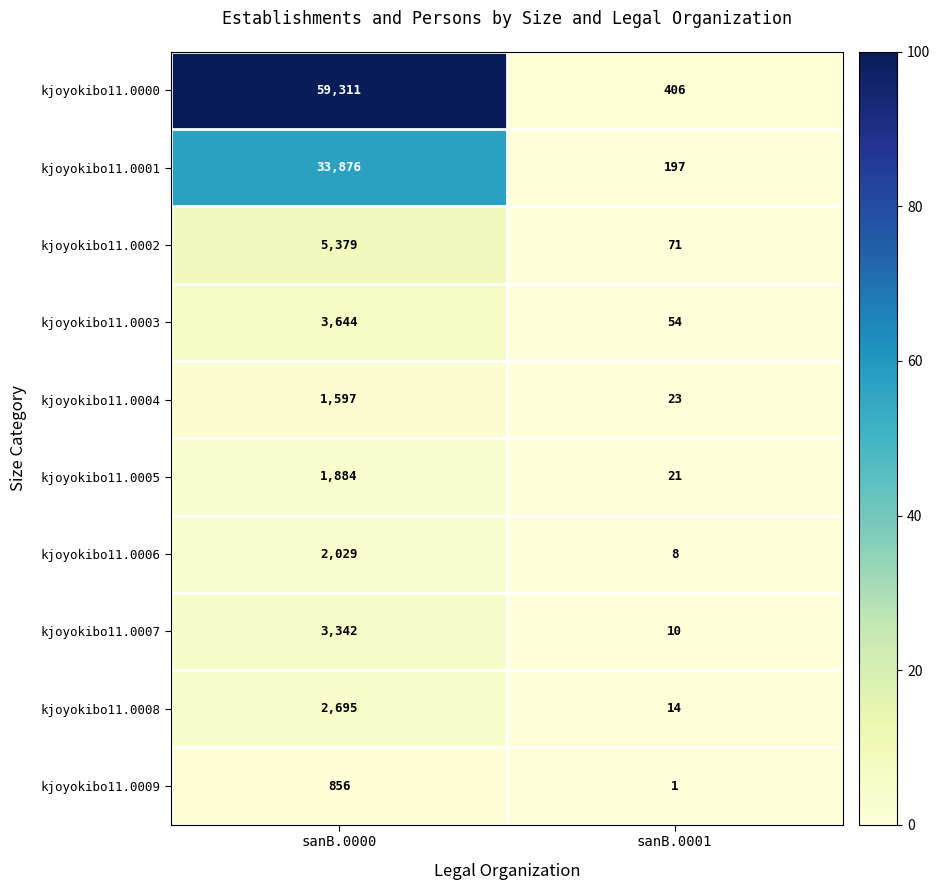

Is the value of kjoyokibo11.0004 at sanB.0000 greater than the value of kjoyokibo11.0000 at sanB.0000?

No